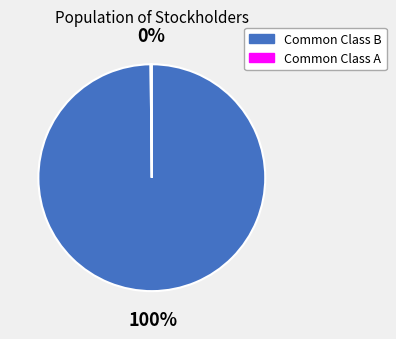

What is the largest slice in the pie chart?

Common Class B